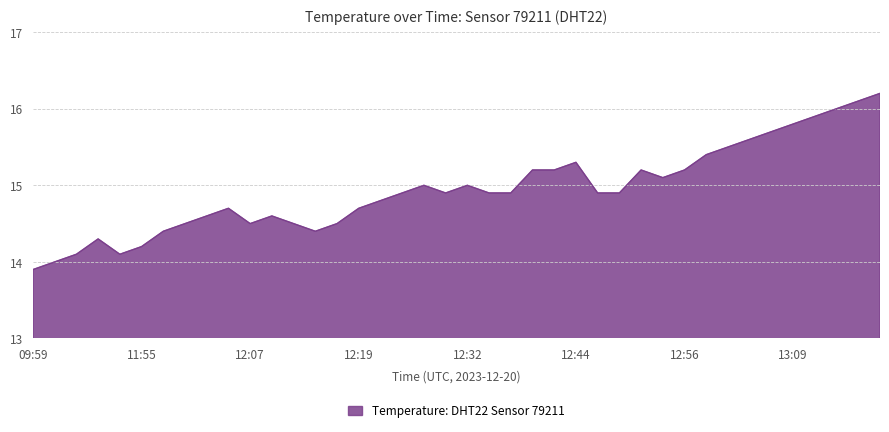

What is the difference between the maximum and minimum values?

2.3